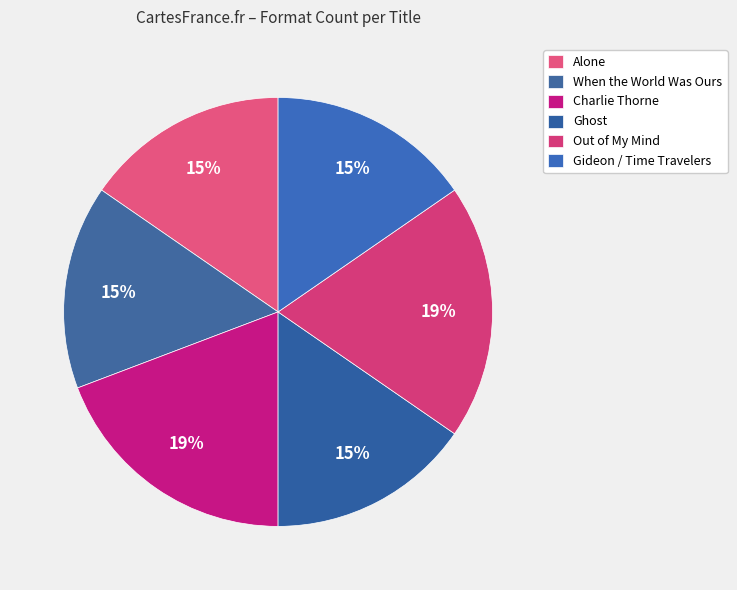

Is it true that When the World Was Ours is 30% of the pie?

False